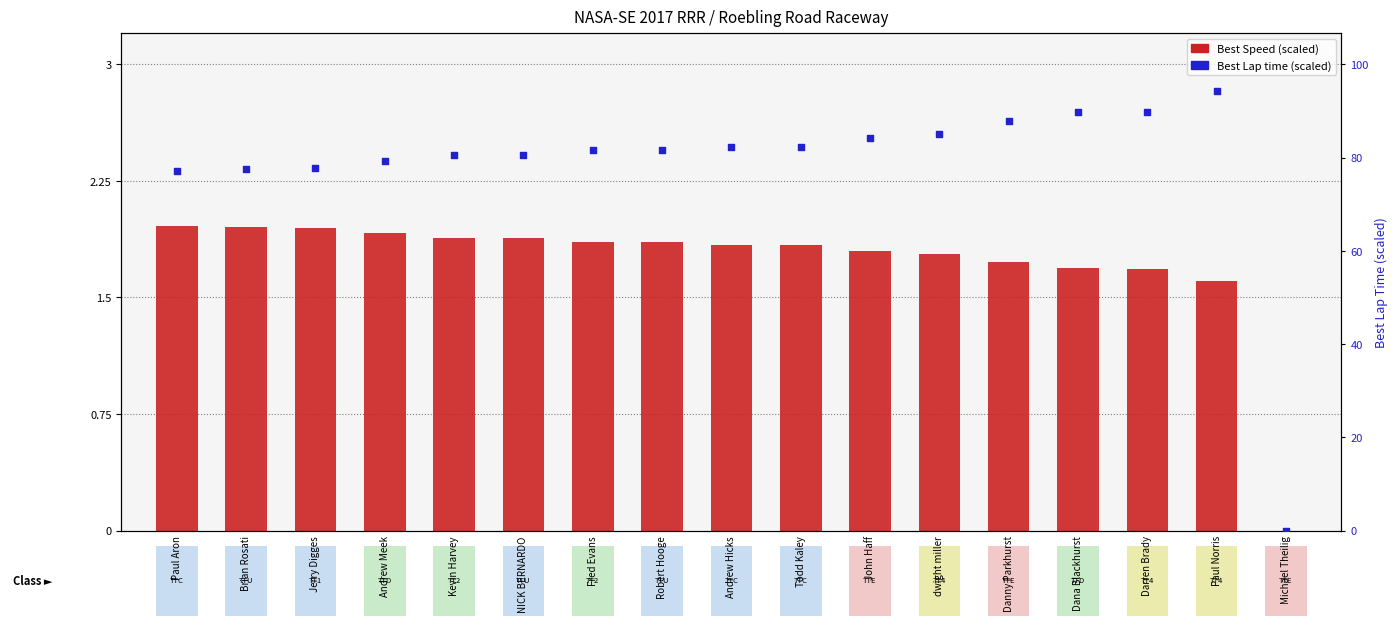

Which series has the largest total across all categories?

Best Lap time (scaled)